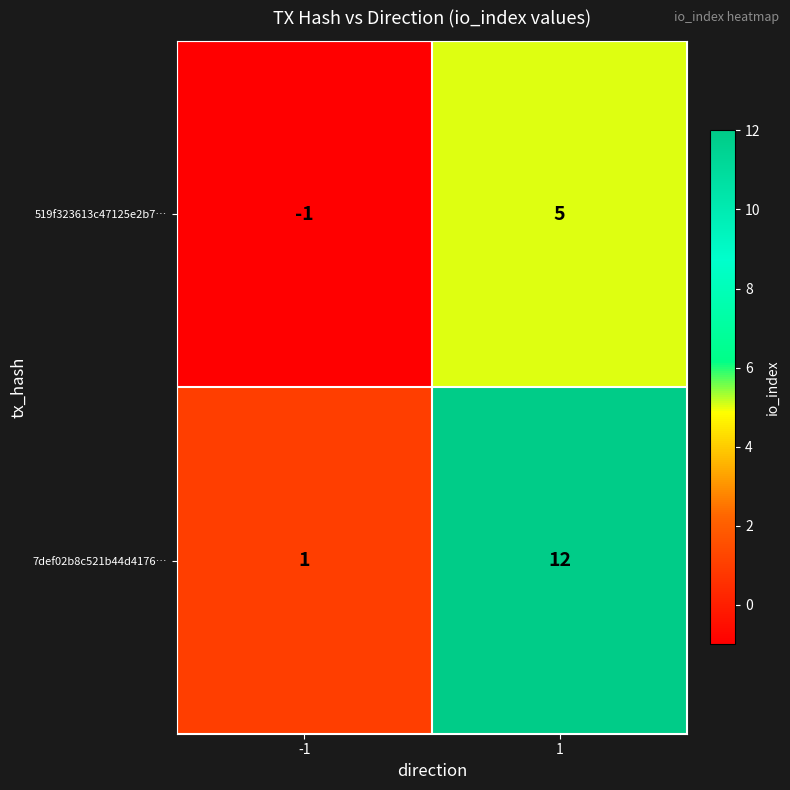

How many series are shown in this chart?

2